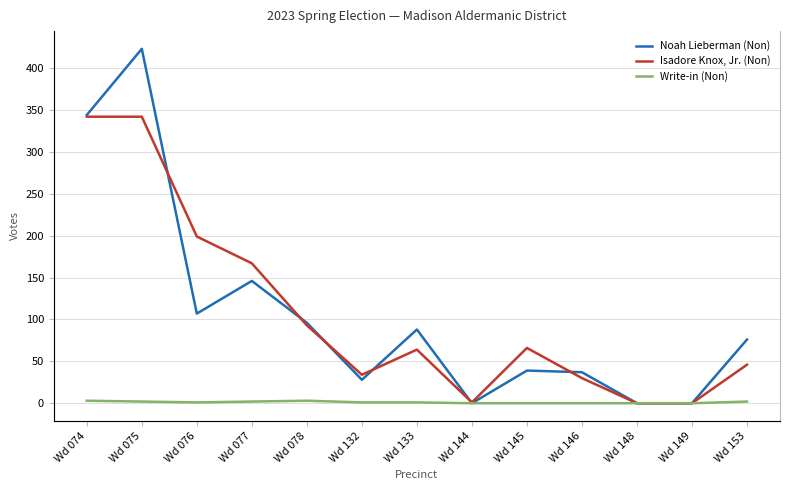

After their last crossing, which series has the higher values: Isadore Knox, Jr. (Non) or Noah Lieberman (Non)?

Noah Lieberman (Non)